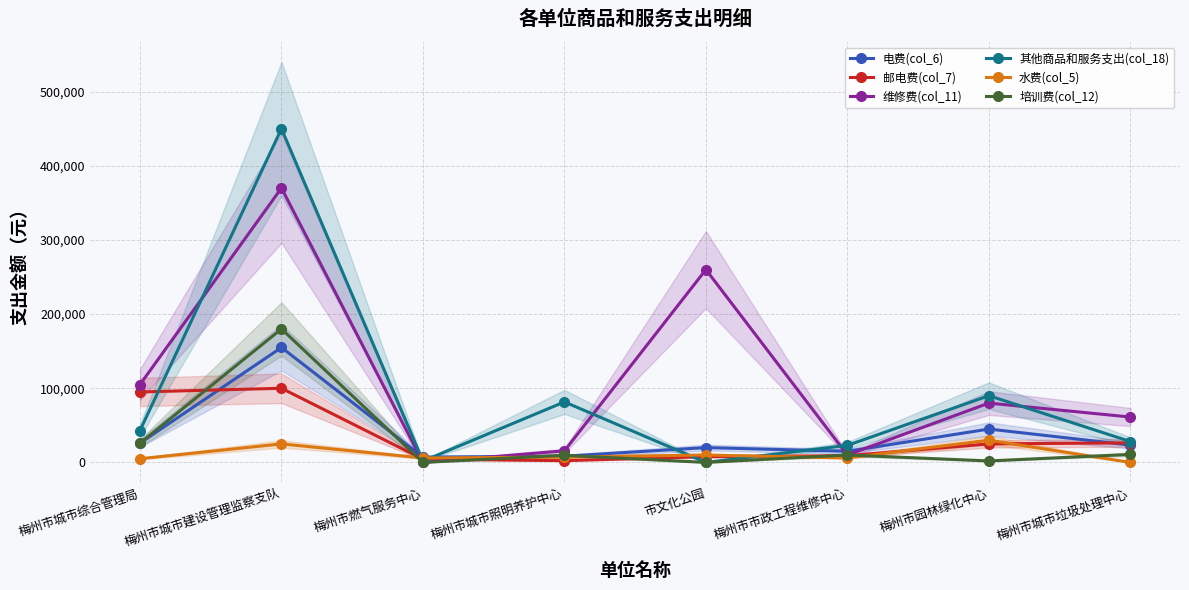

Which series has the largest total across all categories?

维修费(col_11)